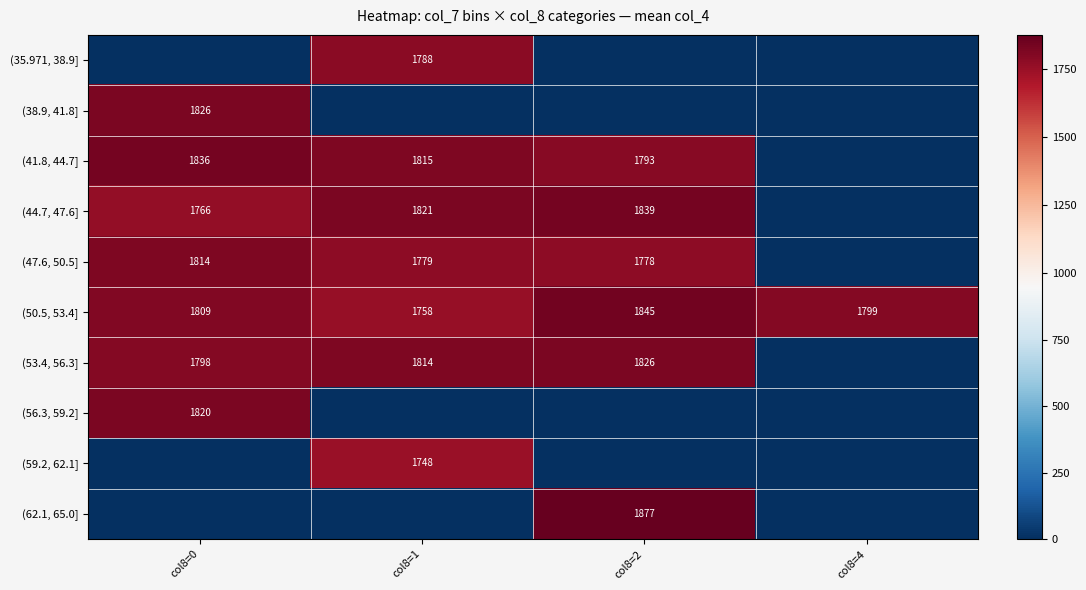

List the labels in order of (50.5, 53.4] value, largest first.

col8=2, col8=0, col8=4, col8=1